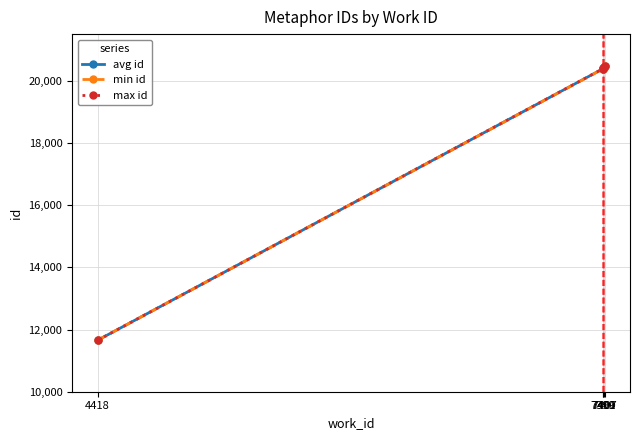

Rank the series by their average value, from lowest to highest.

min id, avg id, max id